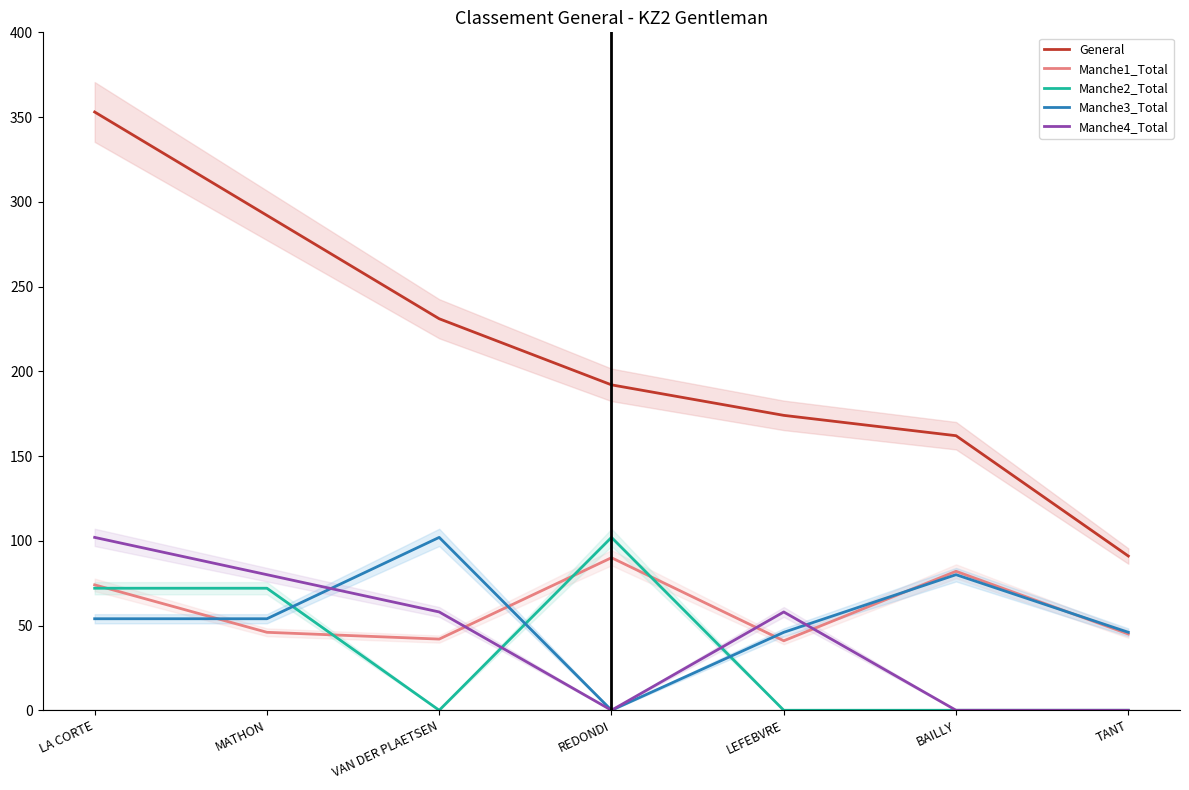

Between REDONDI and LEFEBVRE, which is larger?

REDONDI